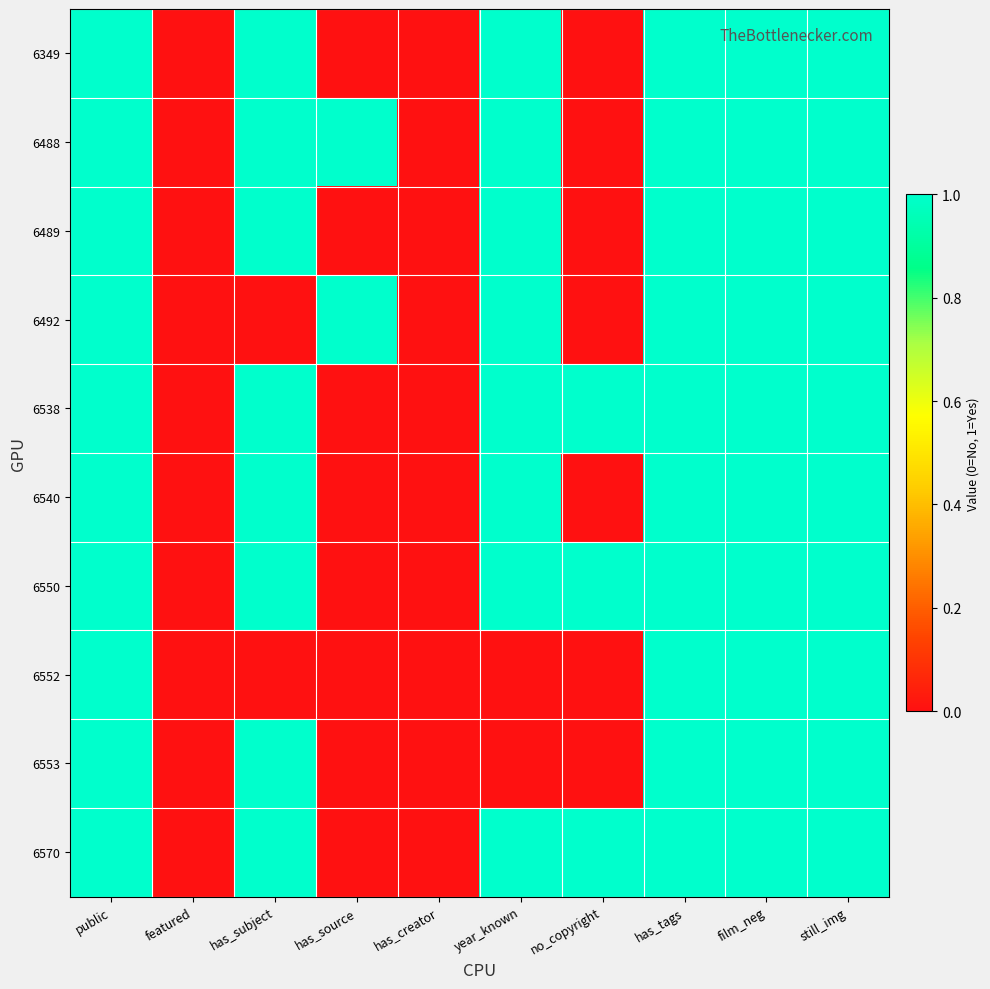

Rank the series at no_copyright from lowest to highest value.

6349, 6488, 6489, 6492, 6540, 6552, 6553, 6538, 6550, 6570